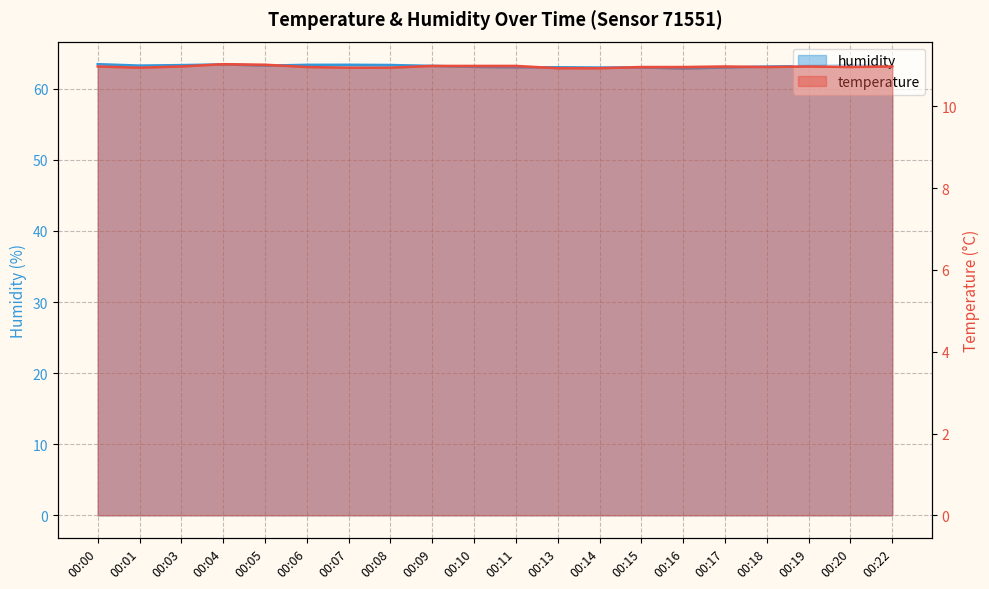

Does the chart have visible grid lines?

Yes